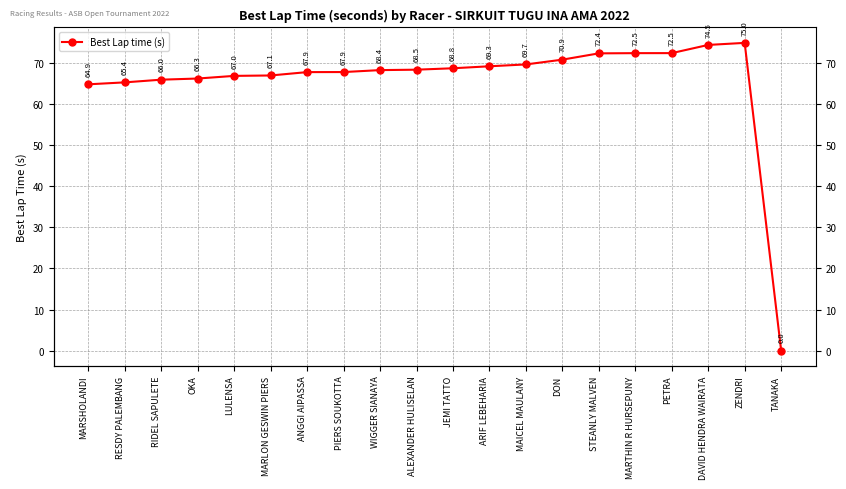

Is it true that the value at MAICEL MAULANY is 69.7?

True